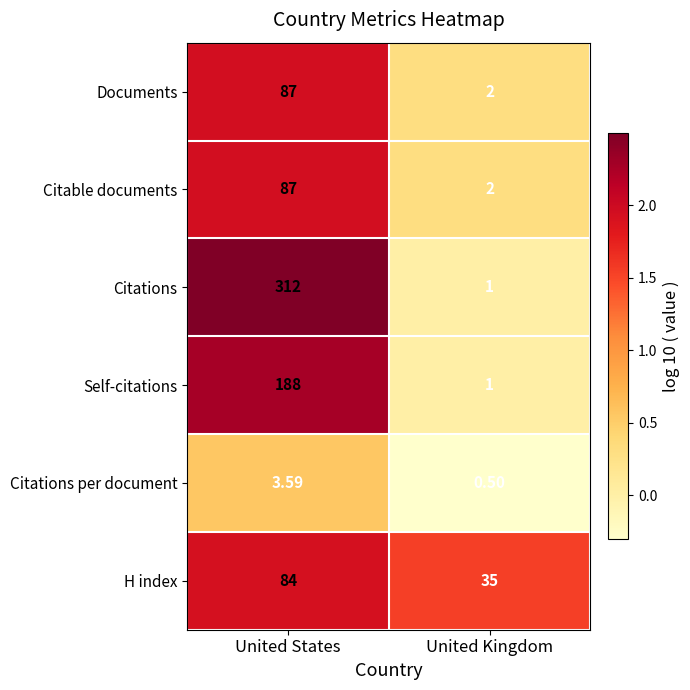

Which series has the largest total across all categories?

Citations